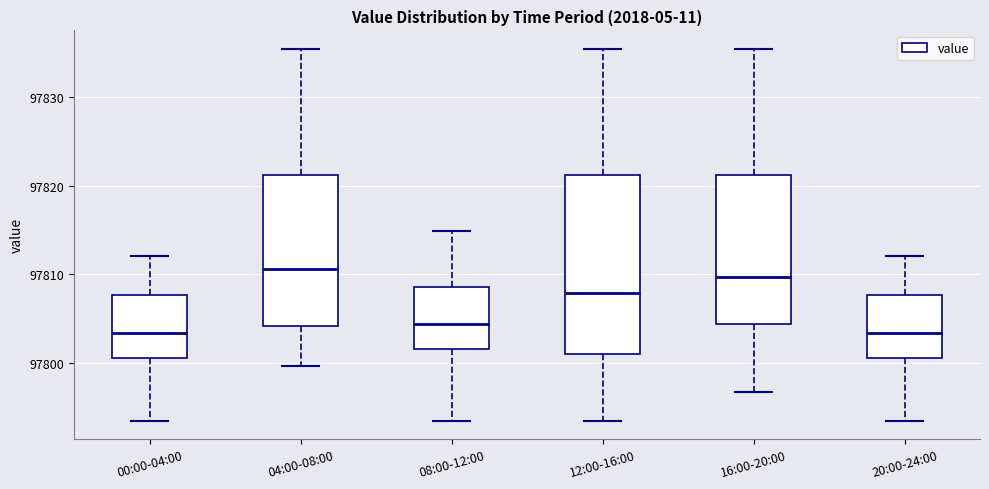

Reading left to right, read every box against the y-axis: the position of its median line, the range the box covers, and the ends of its whiskers. The values are not printed on the chart, so give them approximately, as read against the axis.

00:00-04:00: median 97803, box 97801 to 97808, whiskers 97793 to 97812
04:00-08:00: median 97811, box 97804 to 97821, whiskers 97800 to 97835
08:00-12:00: median 97804, box 97802 to 97809, whiskers 97793 to 97815
12:00-16:00: median 97808, box 97801 to 97821, whiskers 97793 to 97835
16:00-20:00: median 97810, box 97804 to 97821, whiskers 97797 to 97835
20:00-24:00: median 97803, box 97801 to 97808, whiskers 97793 to 97812